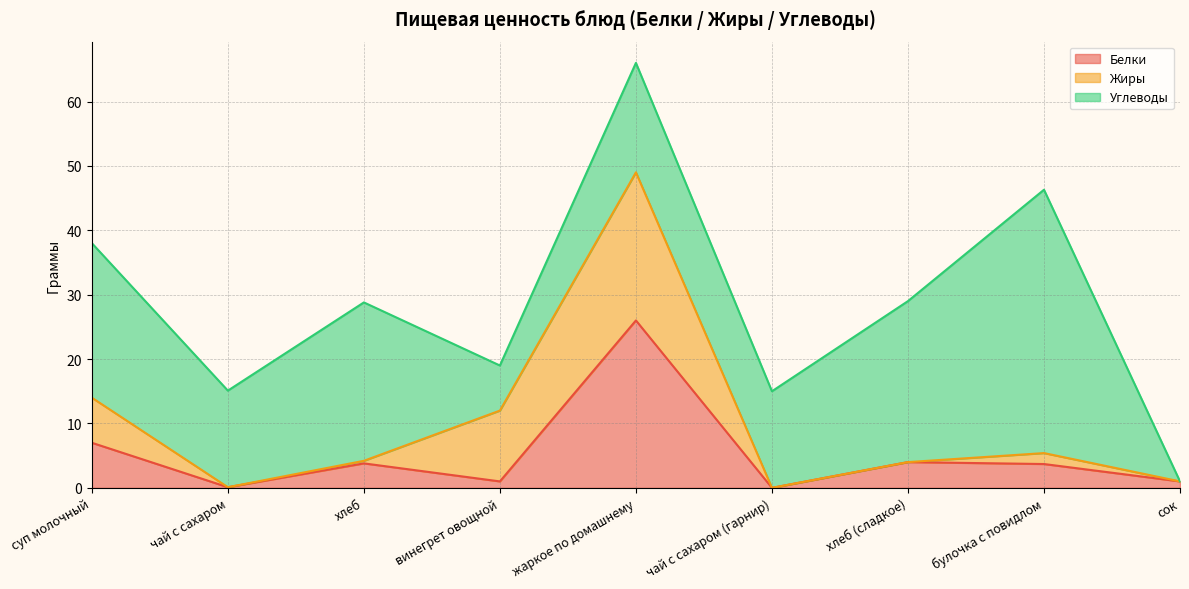

What is the label of the 1st point from the left?

суп молочный